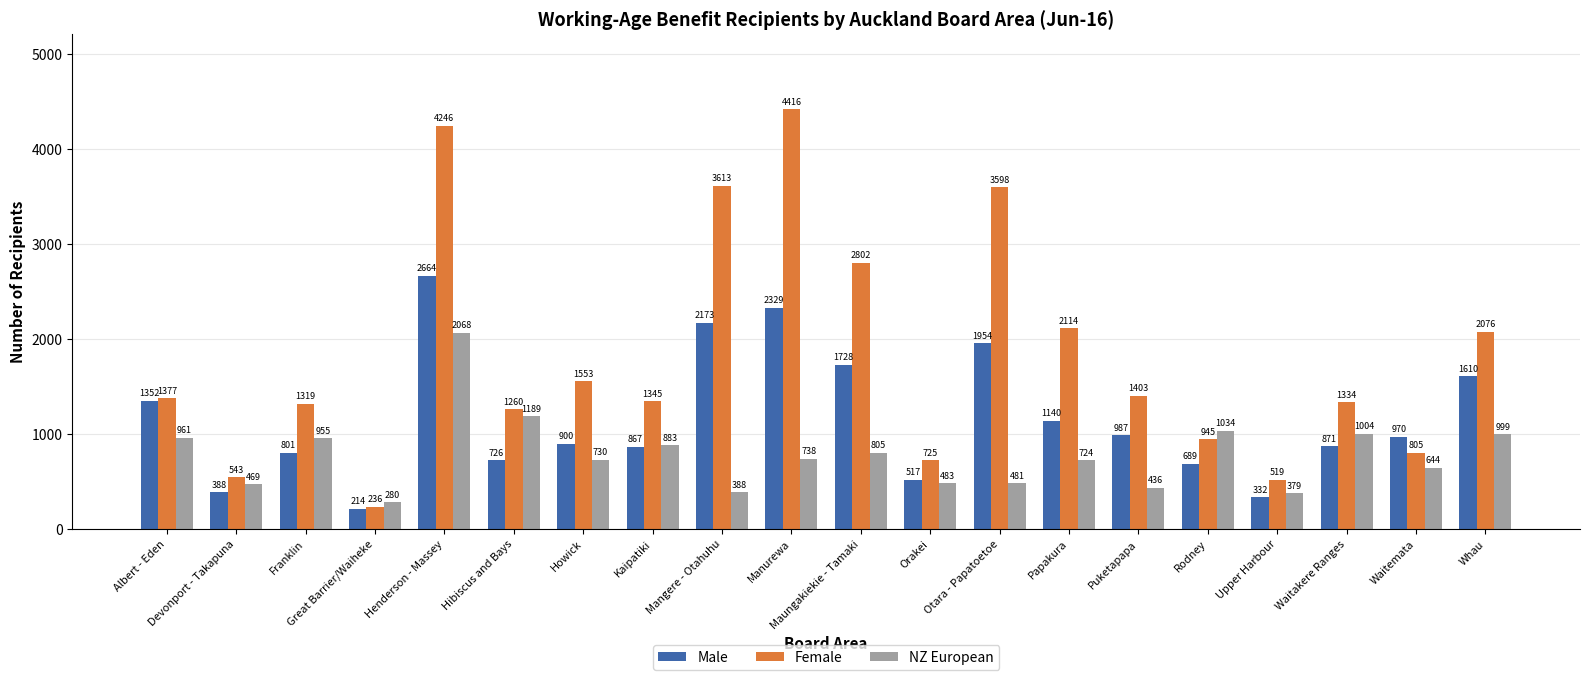

What is the sum of the NZ European values at Waitakere Ranges and Great Barrier/Waiheke?

1284